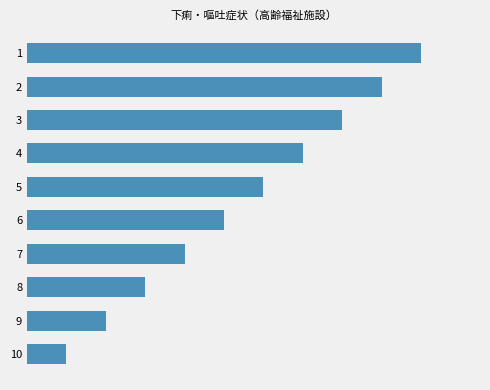

Does the chart contain any negative values?

No